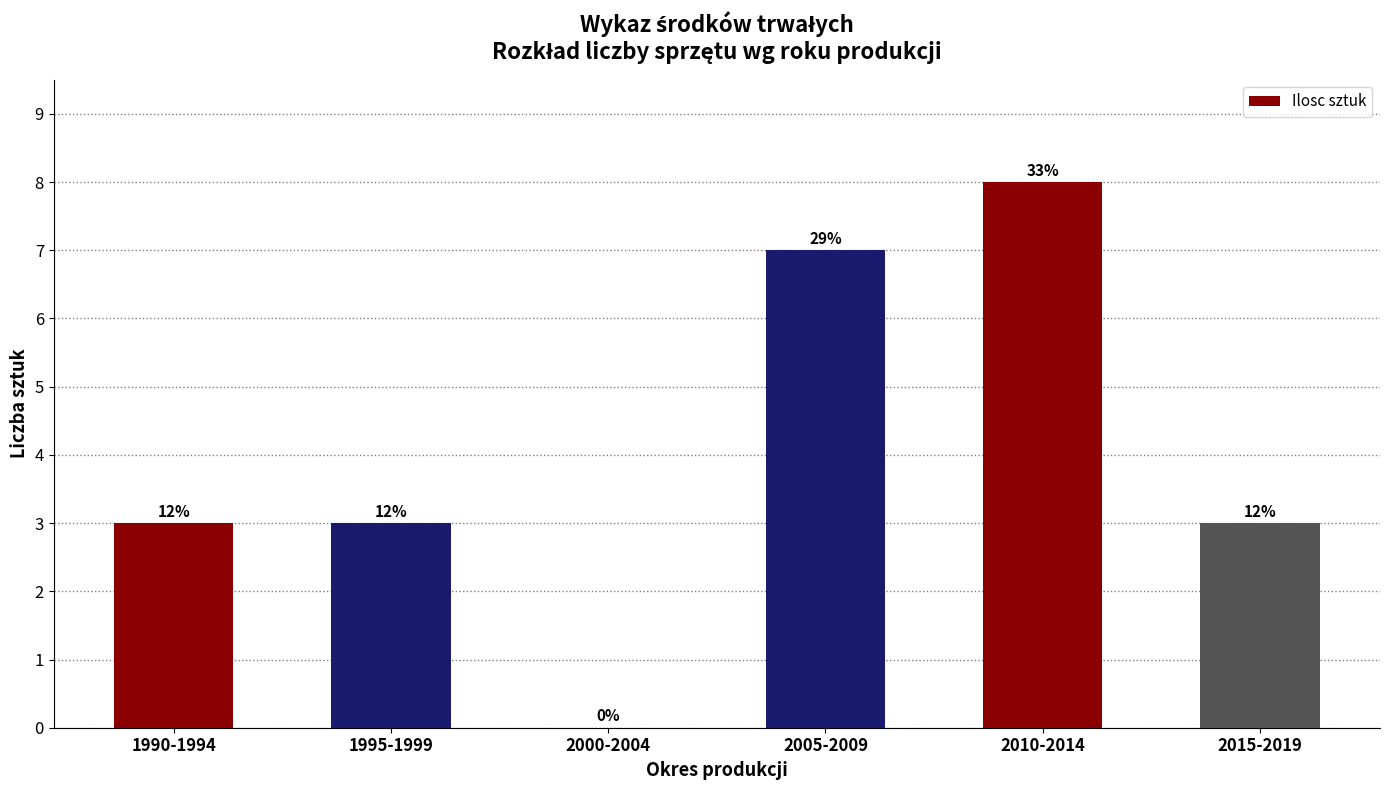

What is the ratio of the value at 1990-1994 to the value at 2015-2019?

1.0